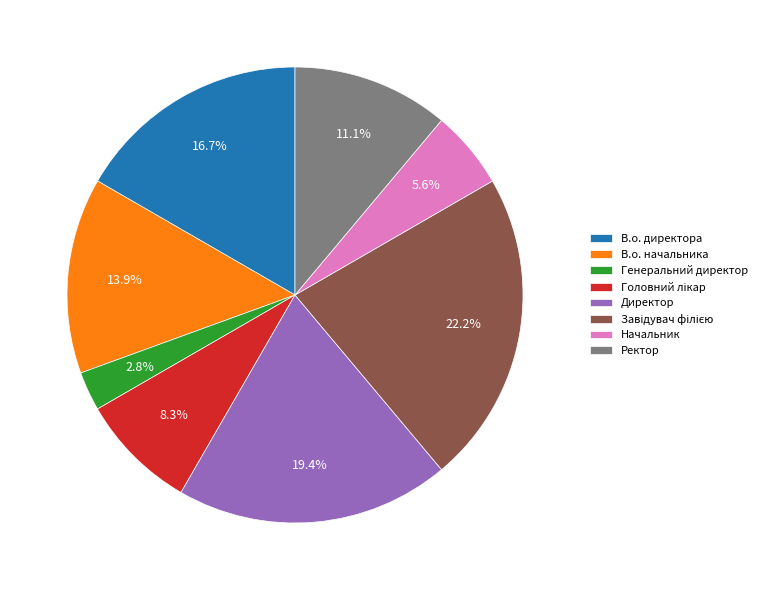

How many slices are in this pie chart?

8